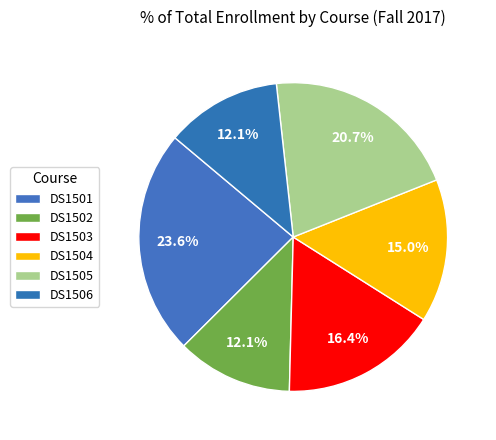

True or false: DS1502 accounts for 12% of the total.

True